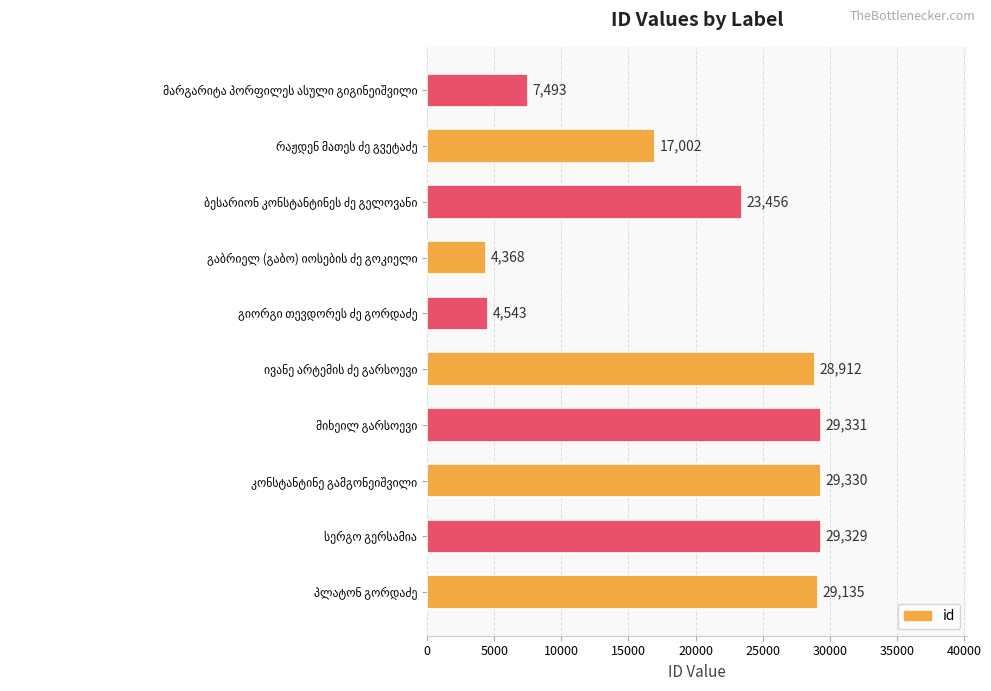

What is the minimum value shown in the chart?

4368